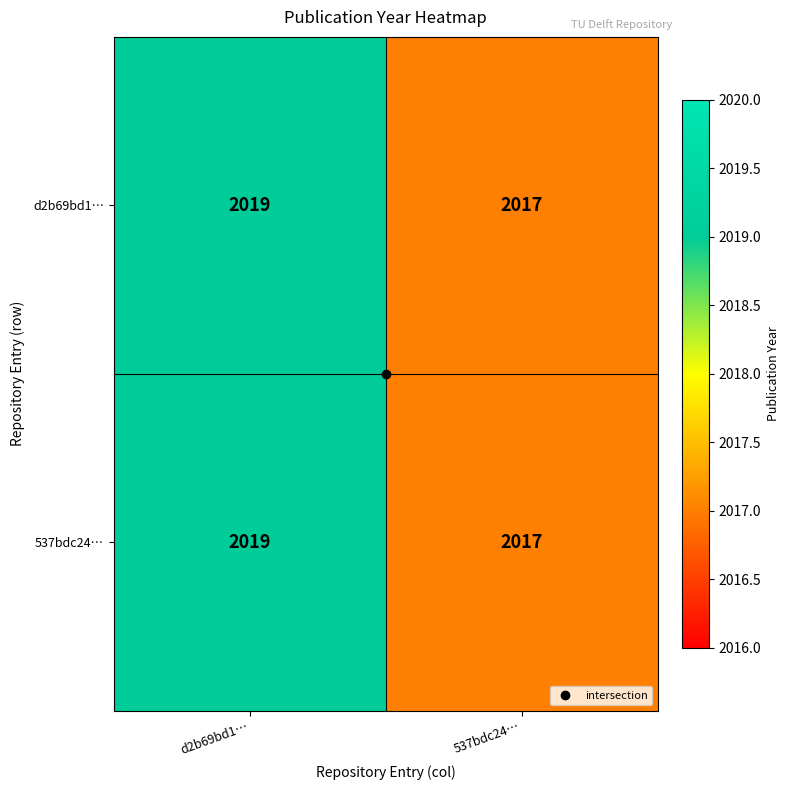

What is the total value across all series at d2b69bd1…?

4038